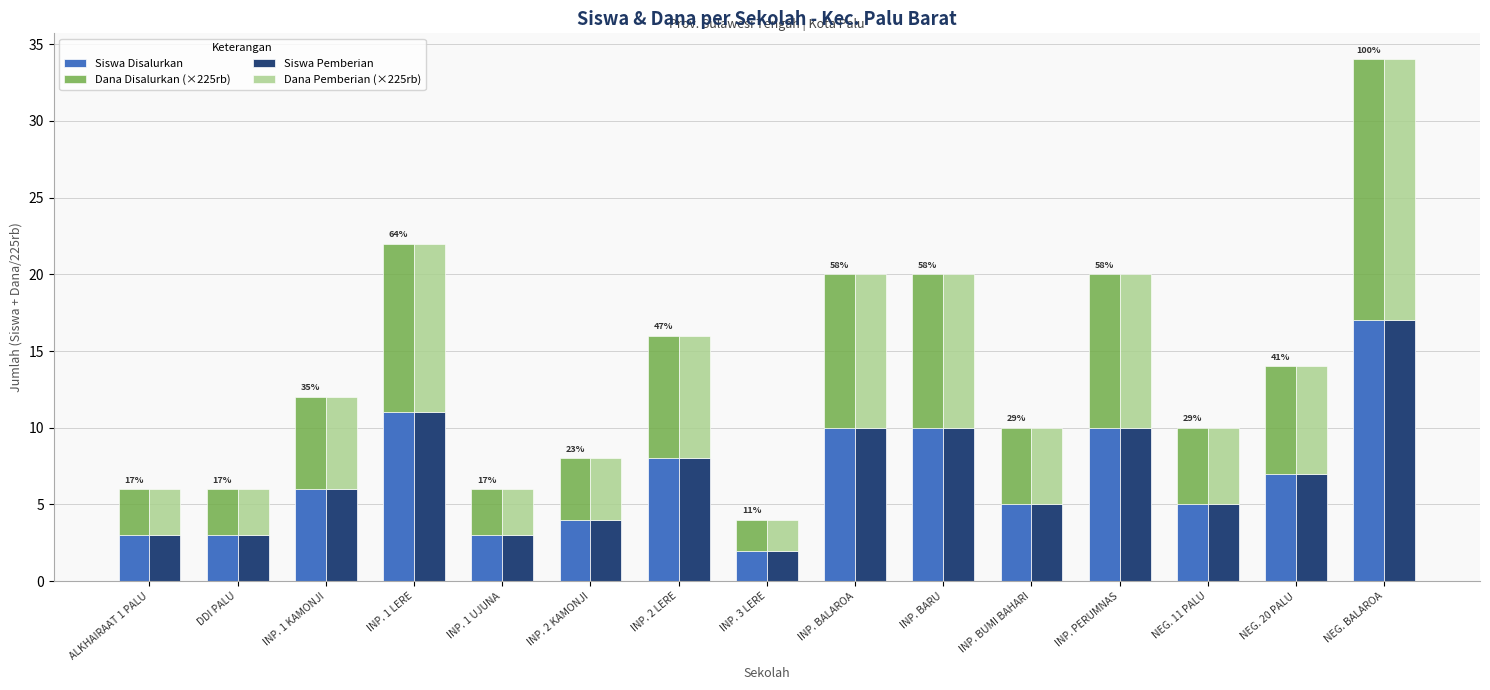

At which label is Dana Pemberian (×225rb) closest to 9?

INP. 2 LERE